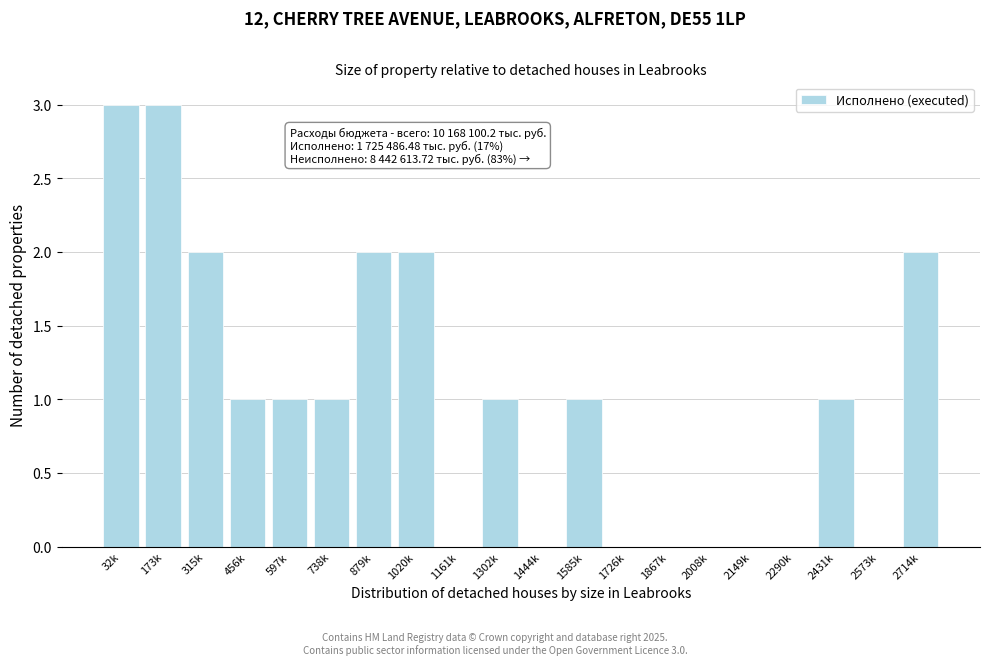

Reading right to left, transcribe all the data shown in this chart.

2714k=2	2573k=0	2431k=1	2290k=0	2149k=0	2008k=0	1867k=0	1726k=0	1585k=1	1444k=0	1302k=1	1161k=0	1020k=2	879k=2	738k=1	597k=1	456k=1	315k=2	173k=3	32k=3